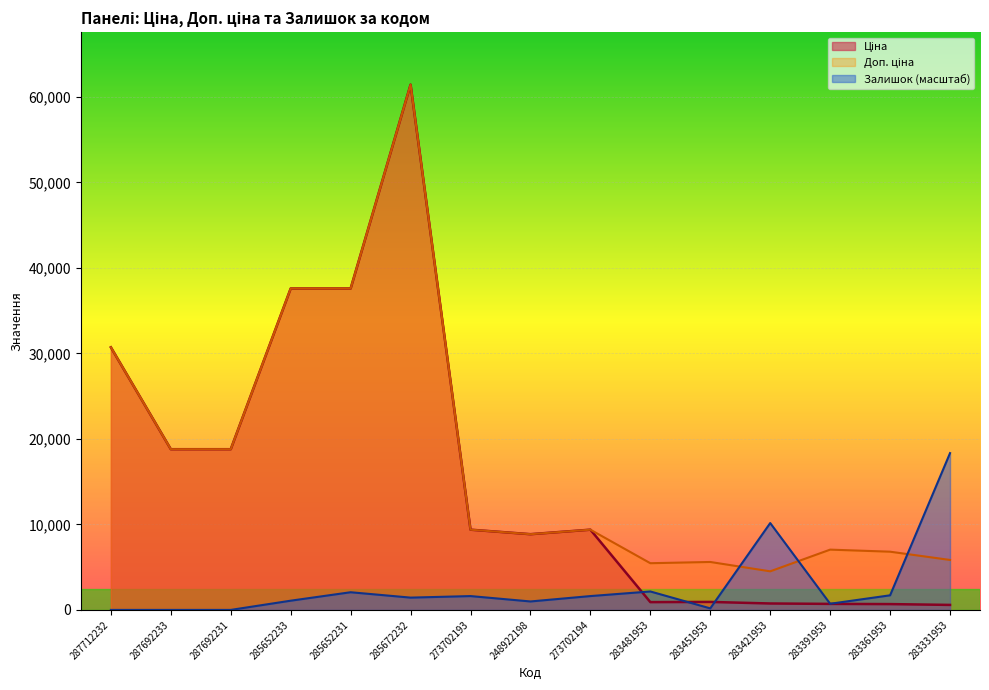

What is the sum of the Залишок values at 273702193 and 283451953?

1798.1